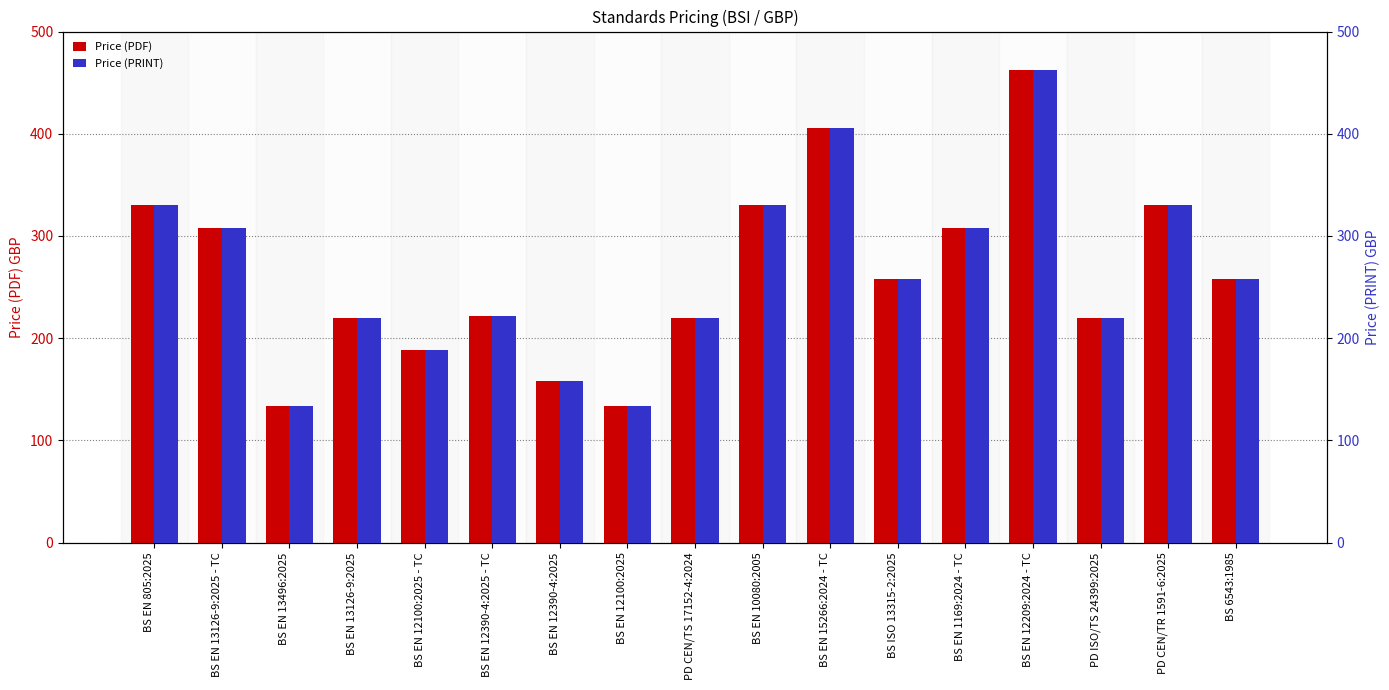

Is it true that Price (PRINT) equals 89 at PD CEN/TR 1591-6:2025?

False